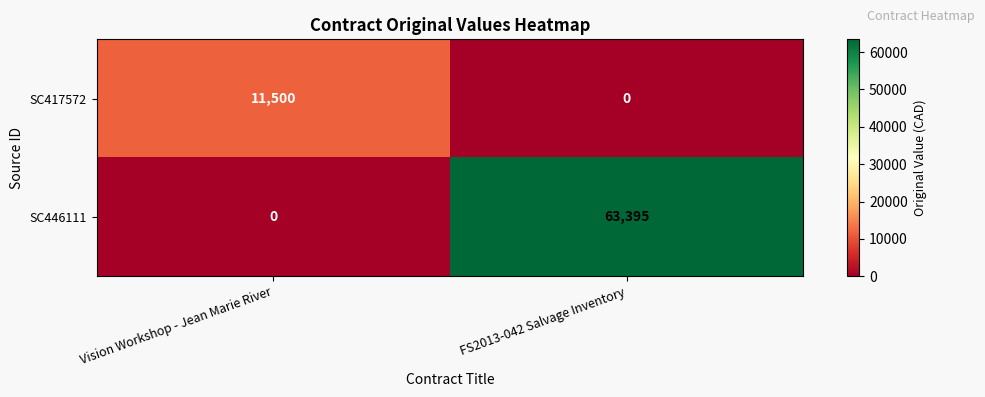

Is it true that SC417572 equals 0 at FS2013-042 Salvage Inventory?

True